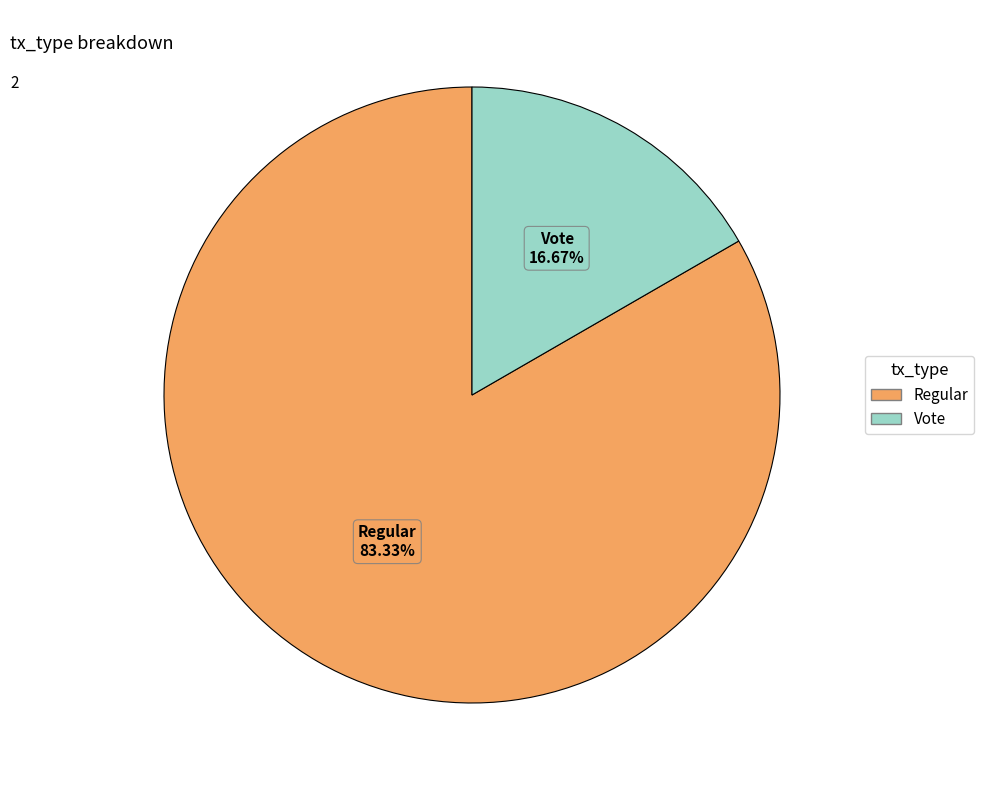

What percentage is the Vote slice, to the nearest percent?

17%